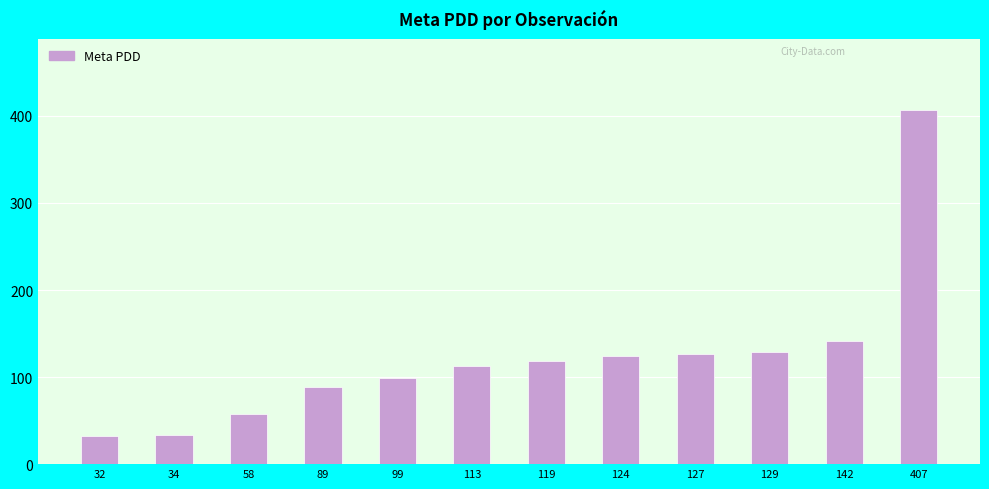

At which category does the chart reach its peak across all series?

407